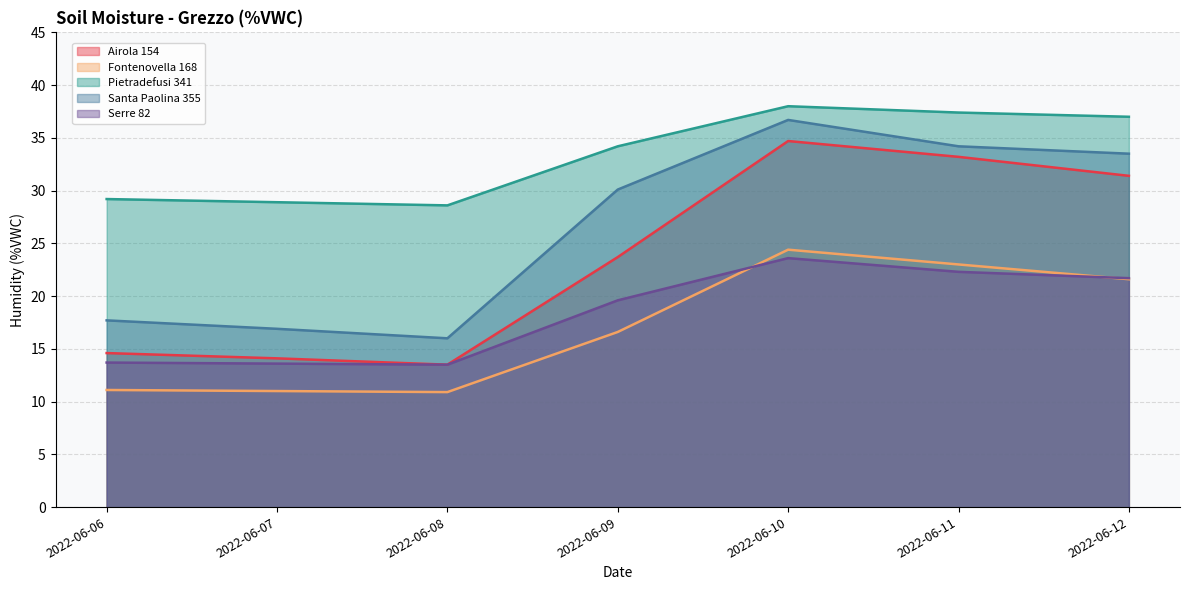

What is the difference between the maximum and second lowest values in the Santa Paolina 355 series?

19.8